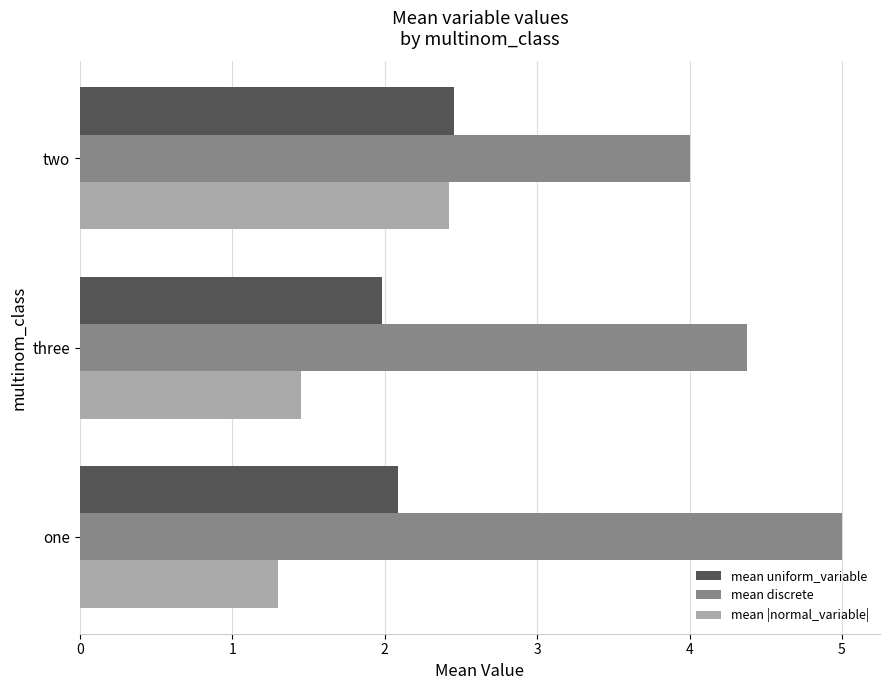

Rank the categories by mean discrete value from lowest to highest.

two, three, one